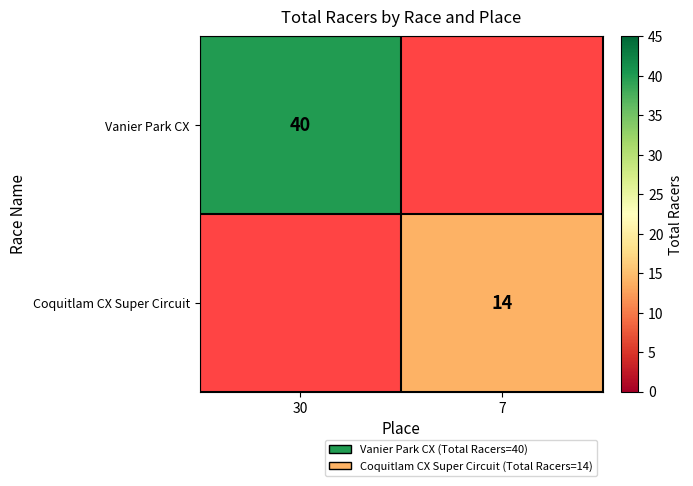

The Vanier Park CX series shows 56 at 30. True or false?

False